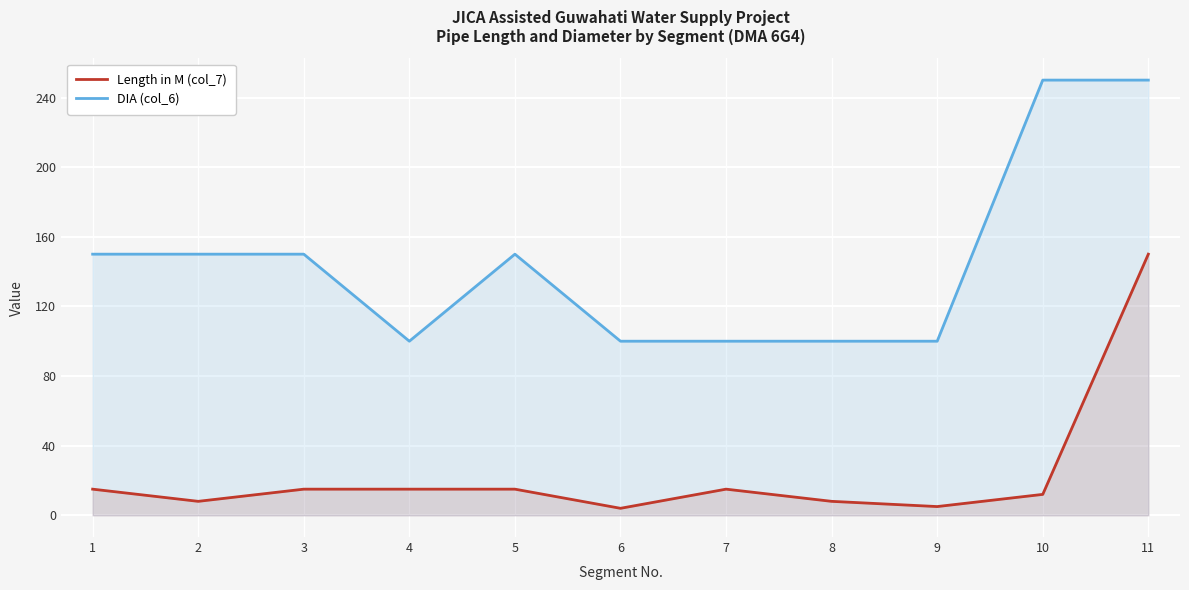

True or false: DIA (col_6) and Length in M (col_7) cross at least once.

False